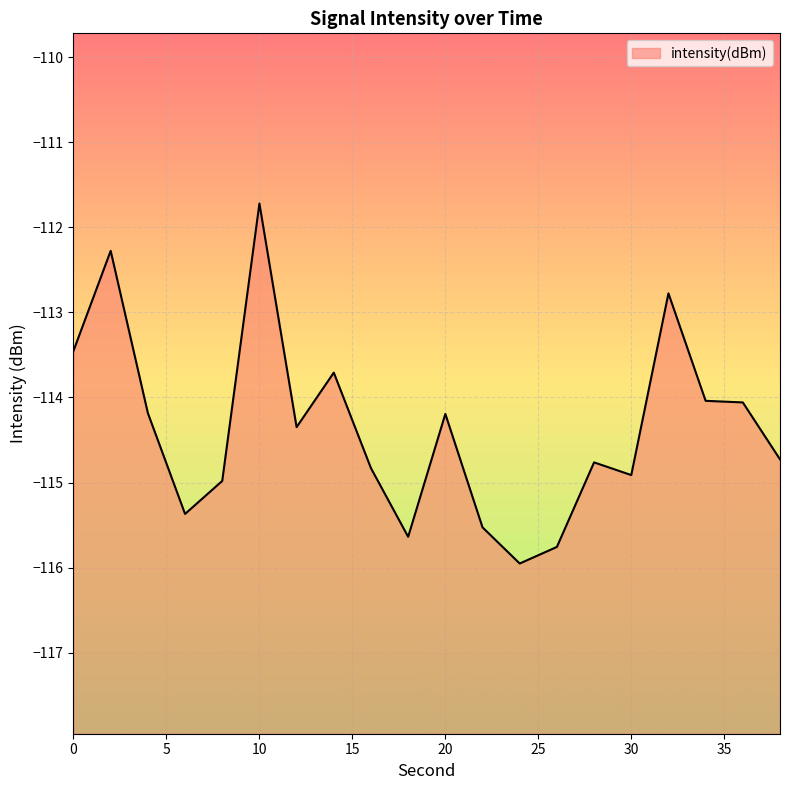

What is the average value?

-114.4